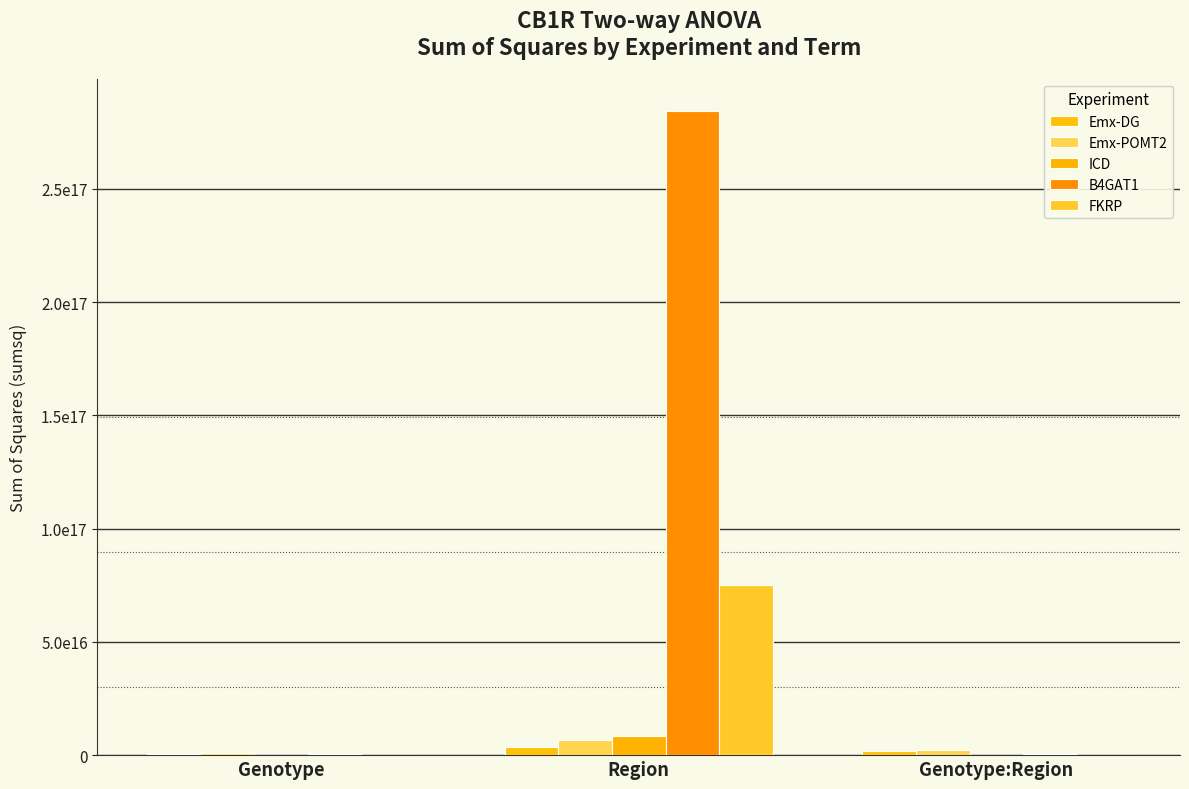

Between Genotype:Region and Genotype, which is larger?

Genotype:Region